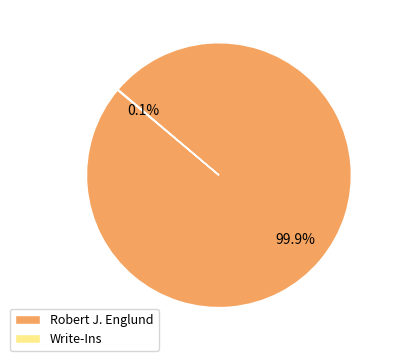

Is there a majority slice in this chart?

Yes